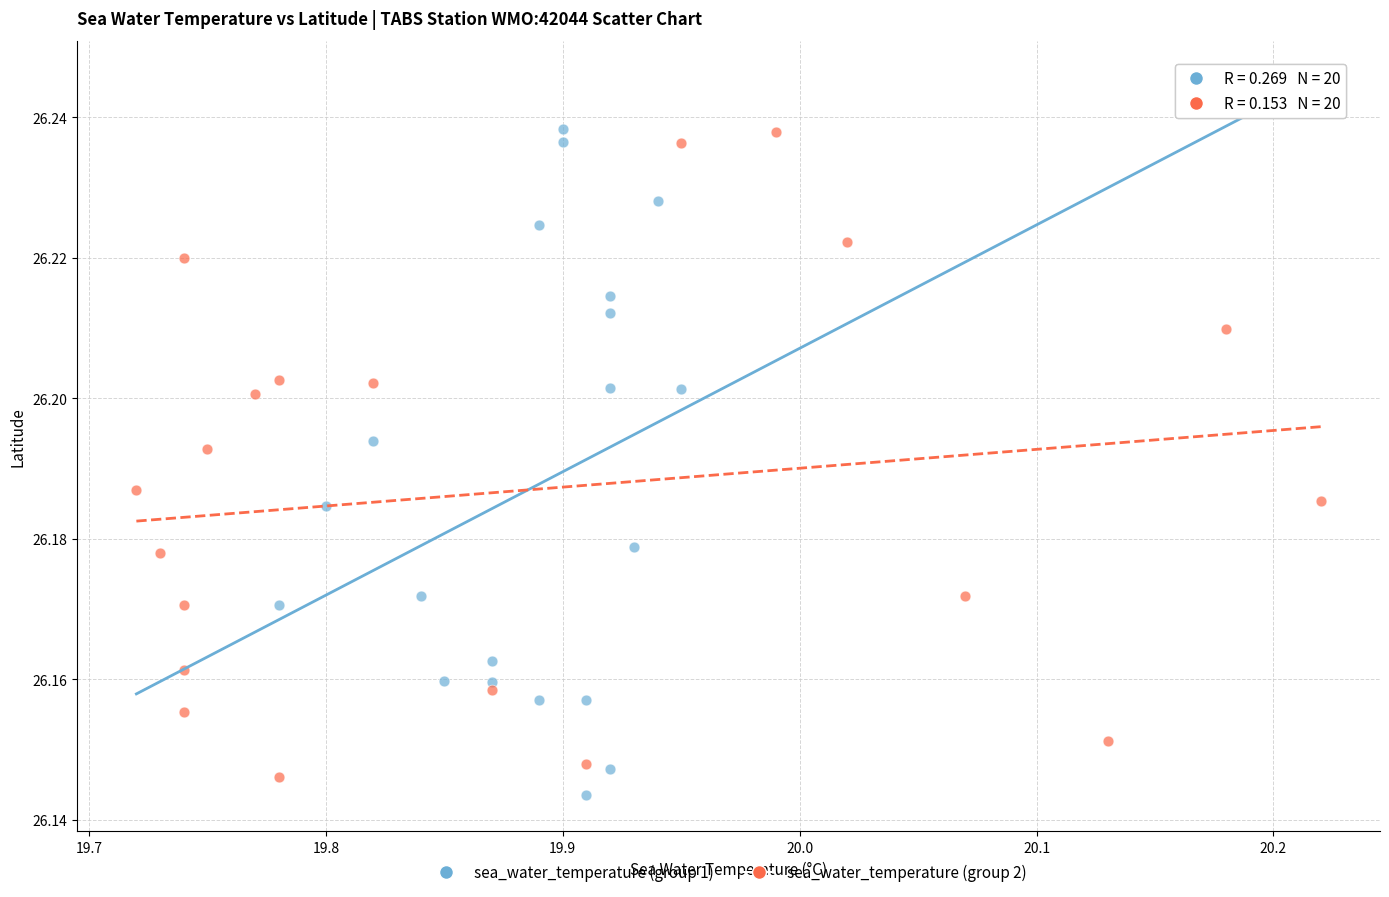

What are all the series names shown in the legend?

sea_water_temperature (group 1), sea_water_temperature (group 2)